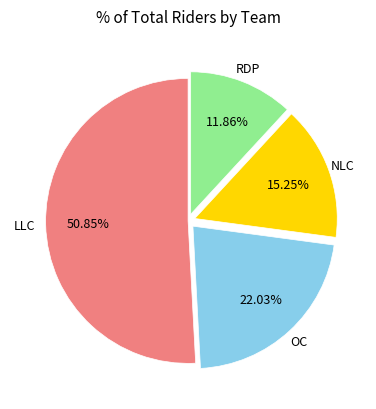

Count the number of slices in the pie.

4